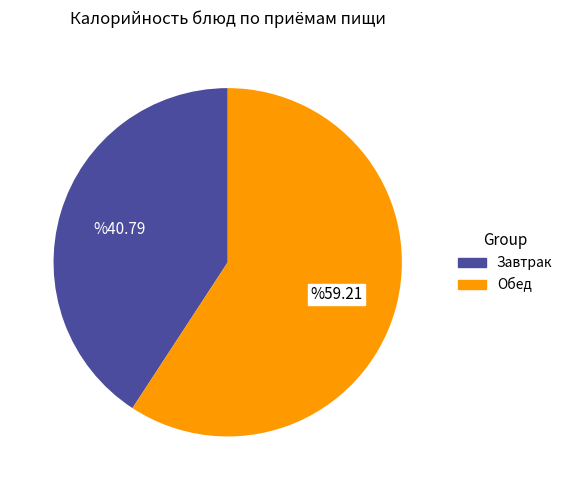

Does any single category account for the majority?

Yes